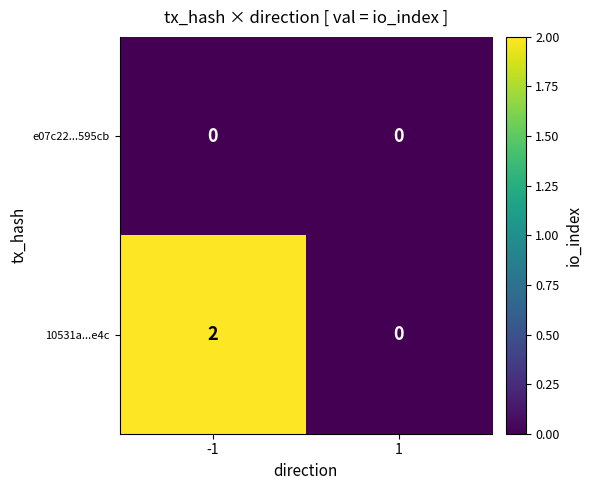

List the series in order of their overall mean, highest first.

10531a...e4c, e07c22...595cb